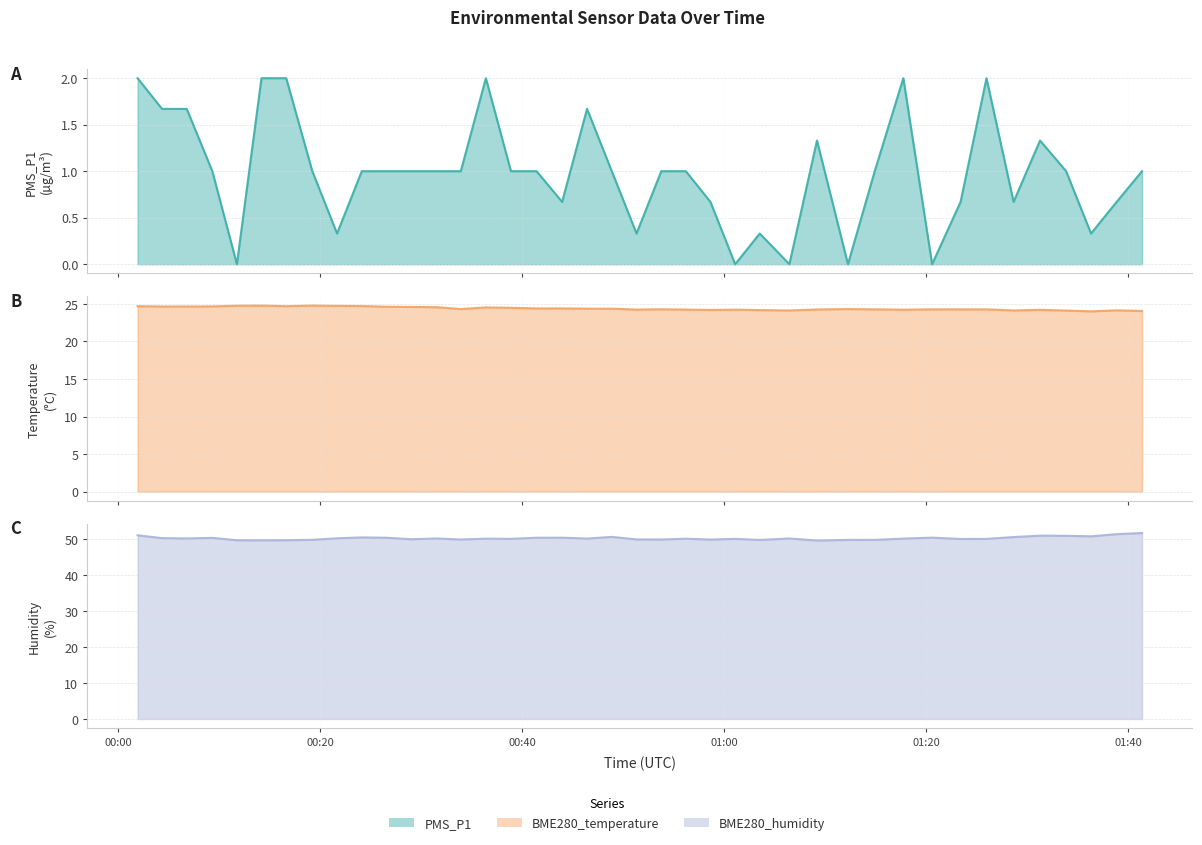

Which series has the widest spread of values?

BME280_humidity line